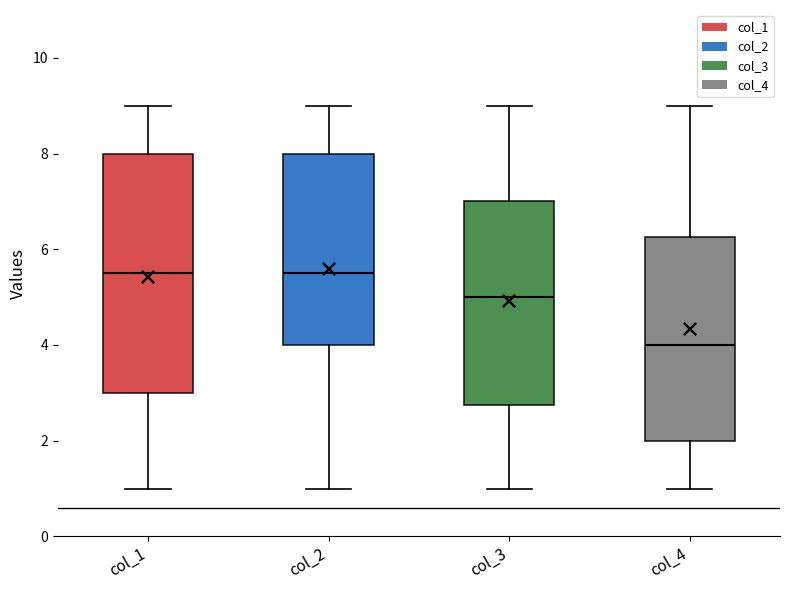

Reading left to right, read every box against the y-axis: the position of its median line, the range the box covers, and the ends of its whiskers. The values are not printed on the chart, so give them approximately, as read against the axis.

col_1: median 5.6, box 3.0 to 8.0, whiskers 1.0 to 9.0
col_2: median 5.6, box 4.0 to 8.0, whiskers 1.0 to 9.0
col_3: median 5.0, box 2.8 to 7.0, whiskers 1.0 to 9.0
col_4: median 4.0, box 2.0 to 6.2, whiskers 1.0 to 9.0